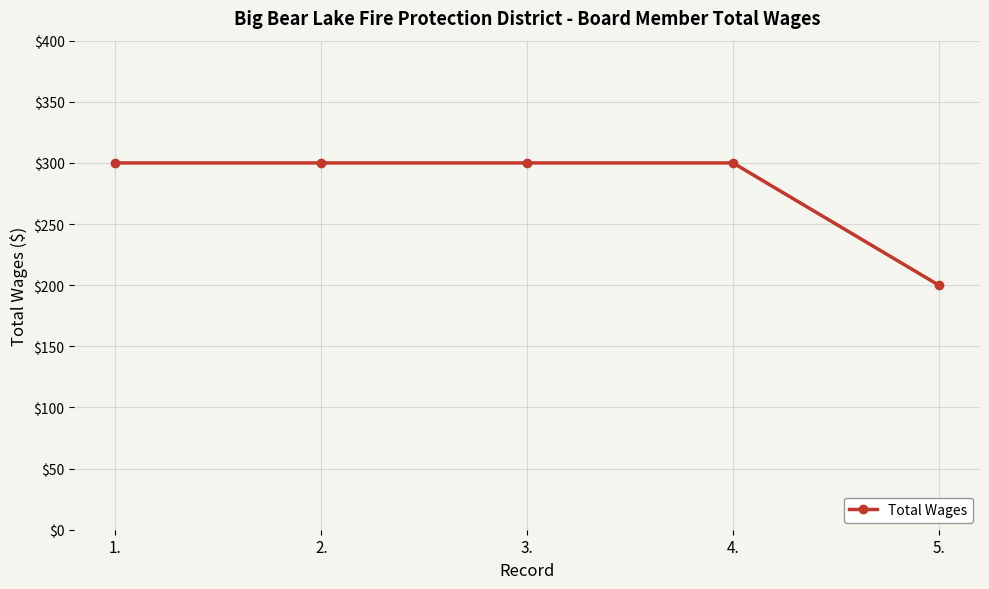

What is the difference between the maximum and minimum values?

100